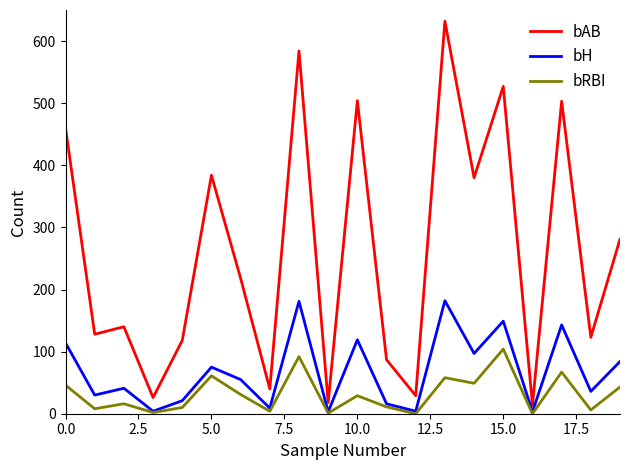

True or false: bAB and bRBI cross at least once.

False